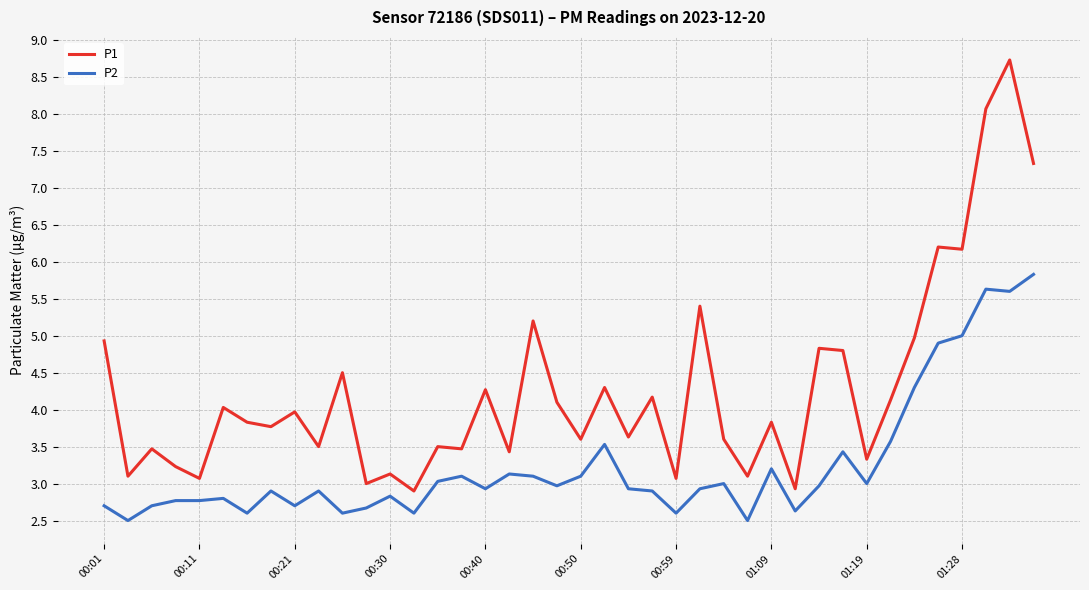

True or false: P2 has more than 1 points higher than both neighbors.

True